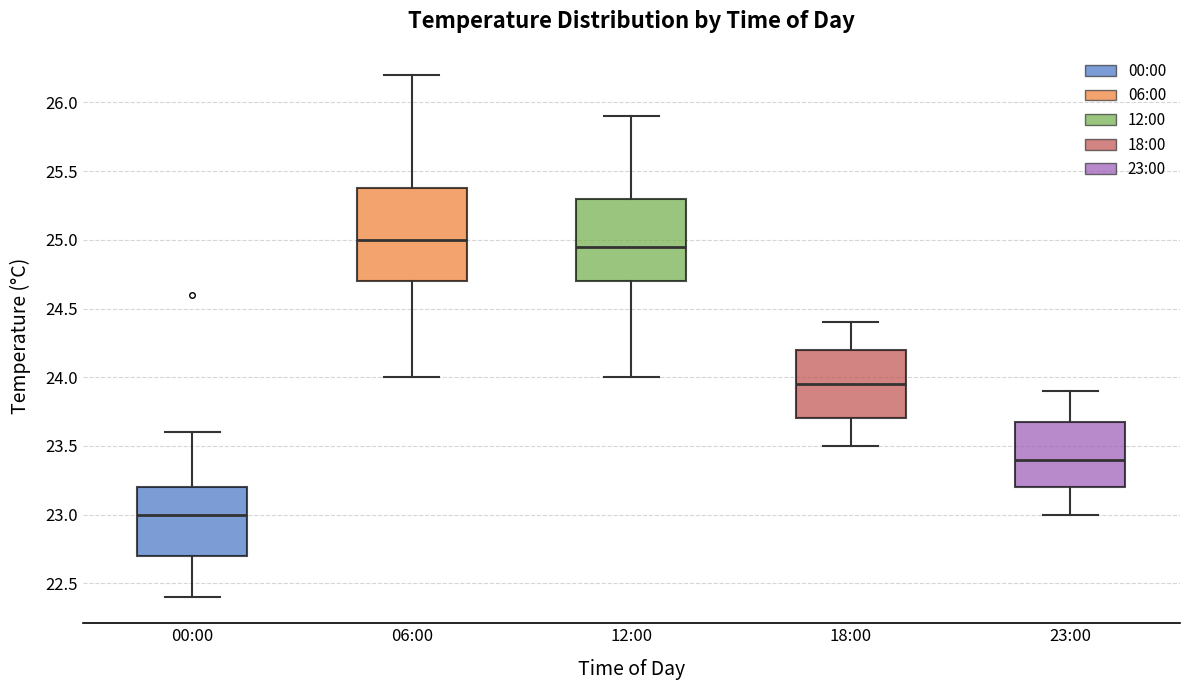

Reading left to right, read every box against the y-axis: the position of its median line, the range the box covers, and the ends of its whiskers. The values are not printed on the chart, so give them approximately, as read against the axis.

00:00: median 23.00, box 22.70 to 23.20, whiskers 22.40 to 23.60
06:00: median 25.00, box 24.70 to 25.40, whiskers 24.00 to 26.20
12:00: median 24.95, box 24.70 to 25.30, whiskers 24.00 to 25.90
18:00: median 23.95, box 23.70 to 24.20, whiskers 23.50 to 24.40
23:00: median 23.40, box 23.20 to 23.70, whiskers 23.00 to 23.90